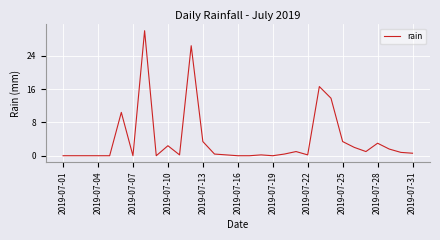

What is the greatest value displayed?

30.0